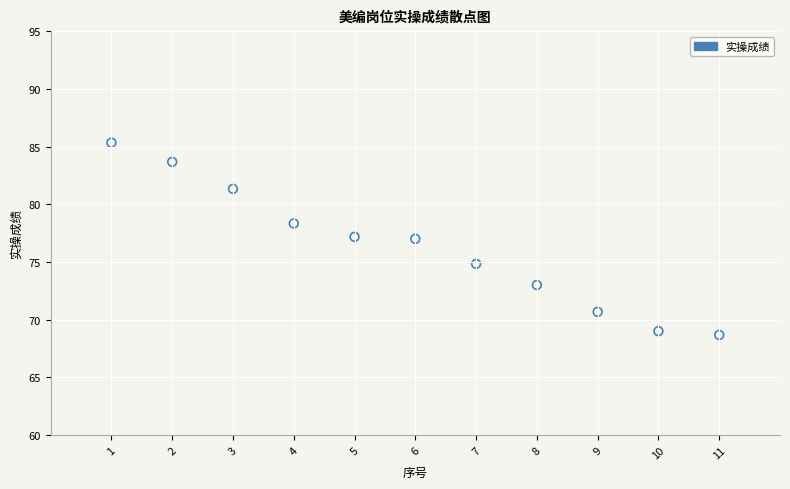

What is the range of X values (max minus min)?

10.0